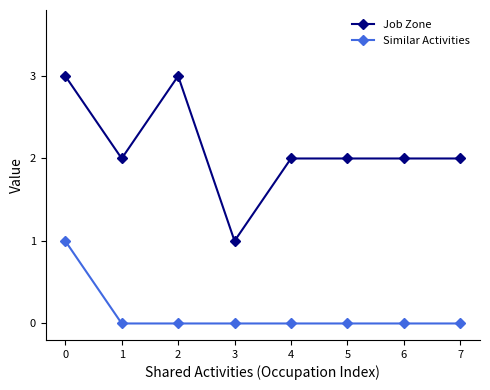

Rank the series by their average value, from highest to lowest.

Job Zone, Similar Activities